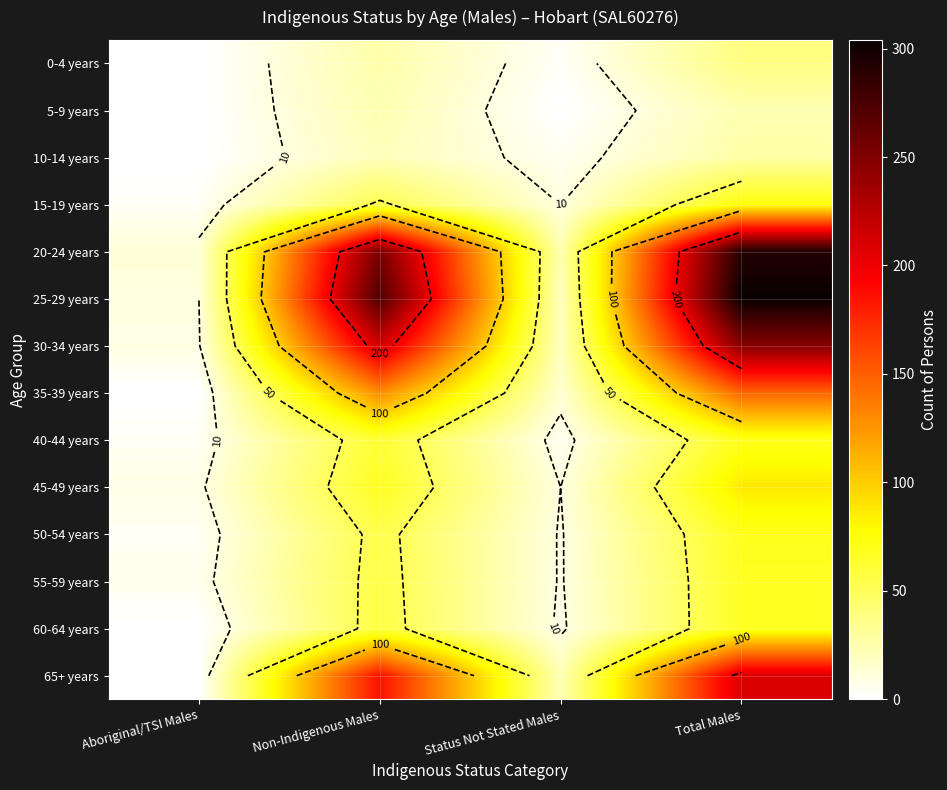

Is the value of 0-4 years at Aboriginal/TSI Males greater than the value of 10-14 years at Status Not Stated Males?

No